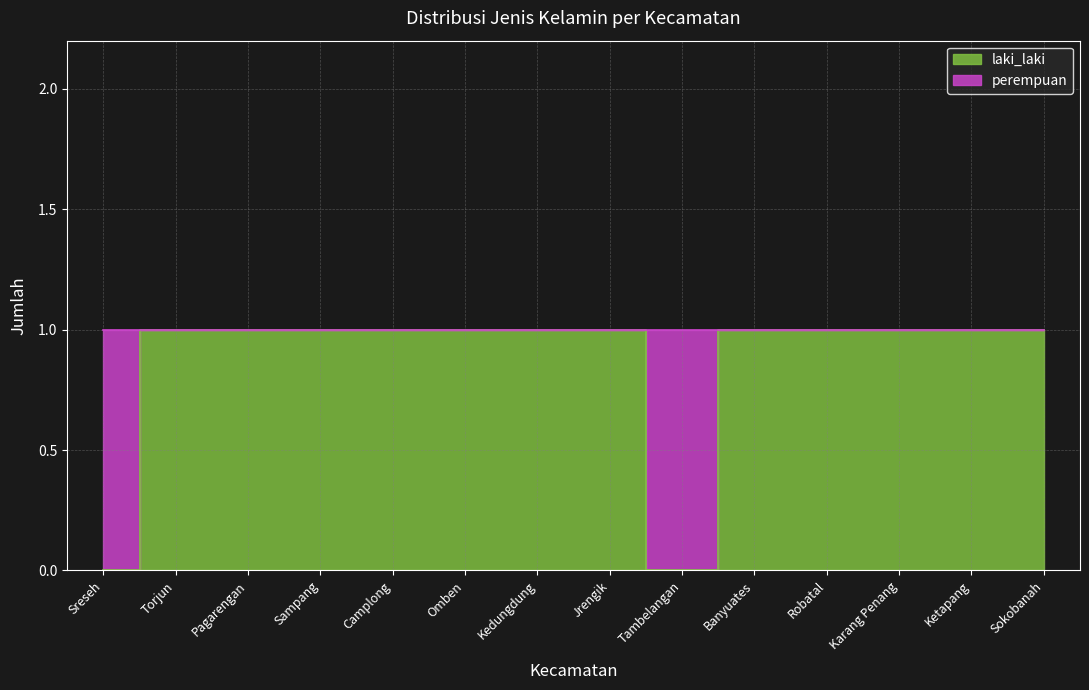

How many positive values are there?

12